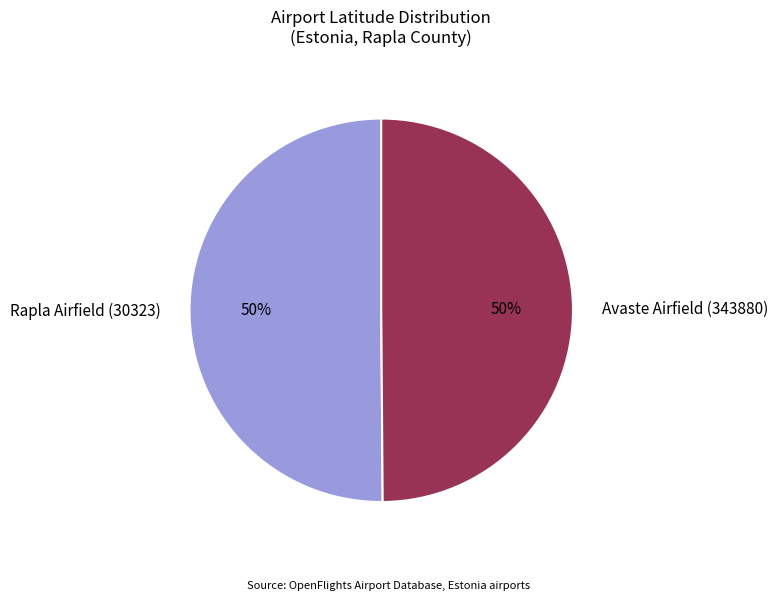

True or false: Rapla Airfield (30323) accounts for 50% of the total.

True